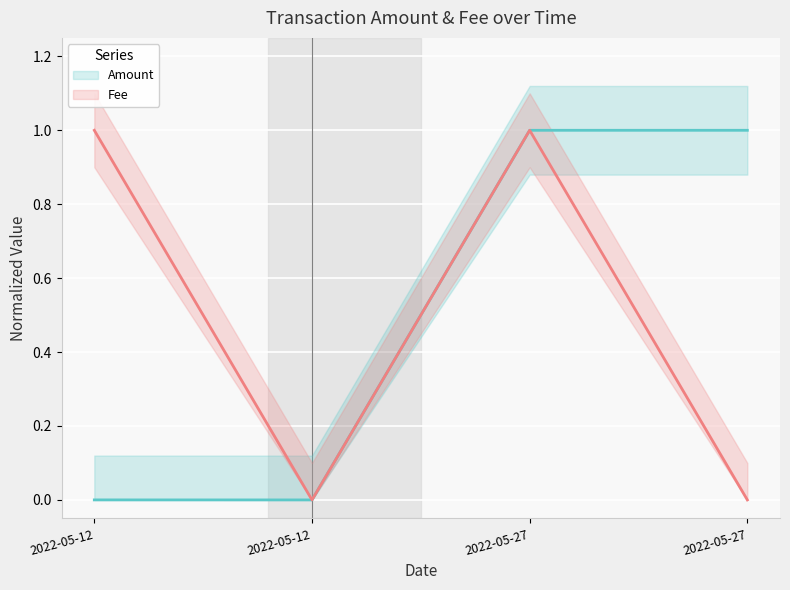

Between 2022-05-27 and 2022-05-12, which is larger?

2022-05-27